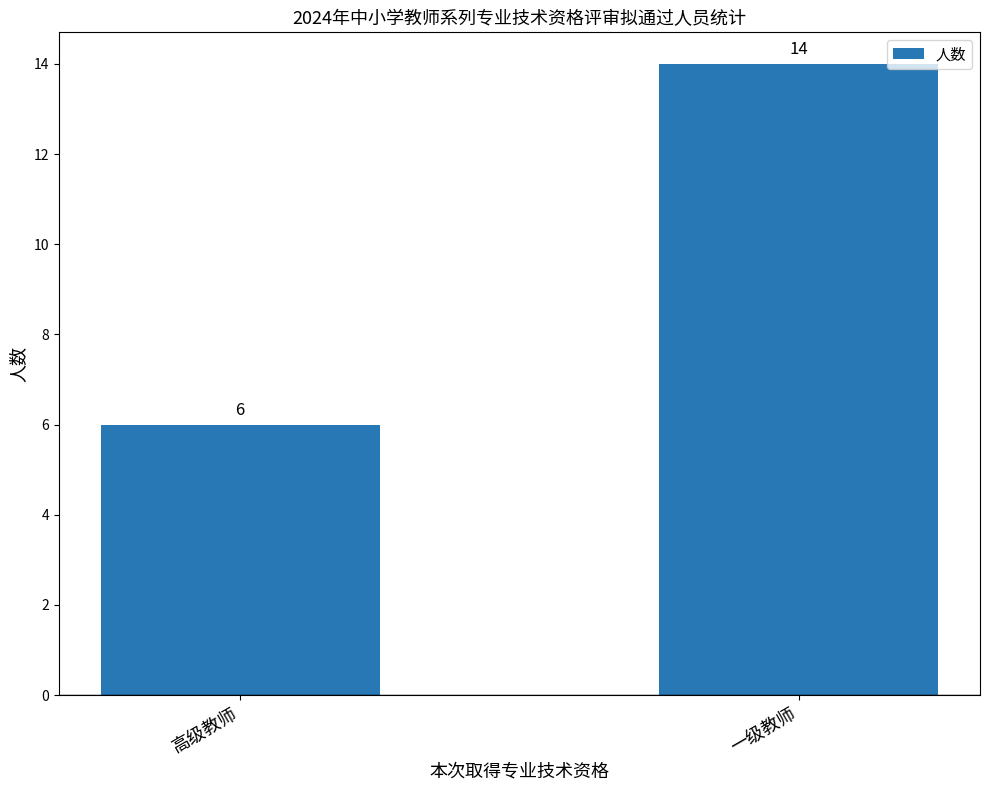

What position from the right is 高级教师?

2